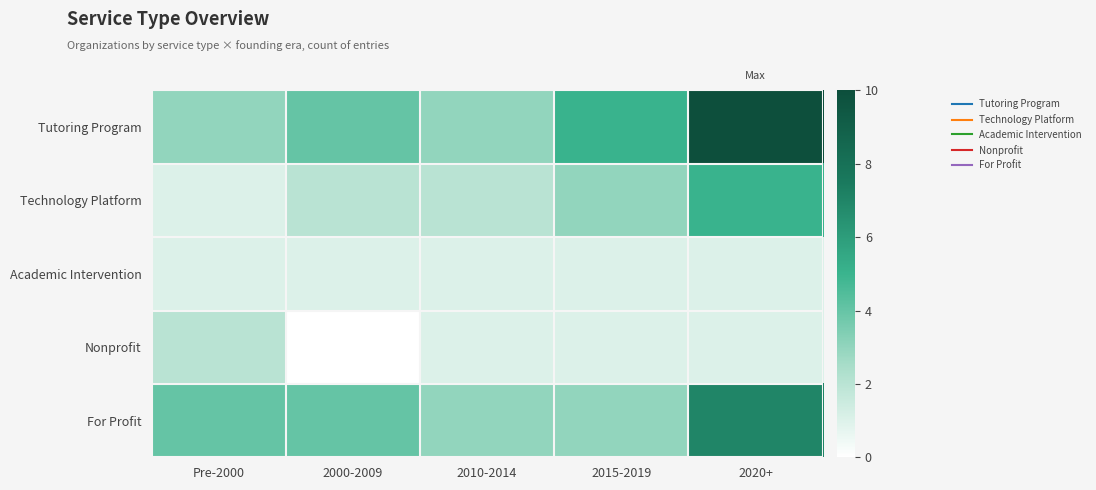

How many distinct data groups are displayed?

5